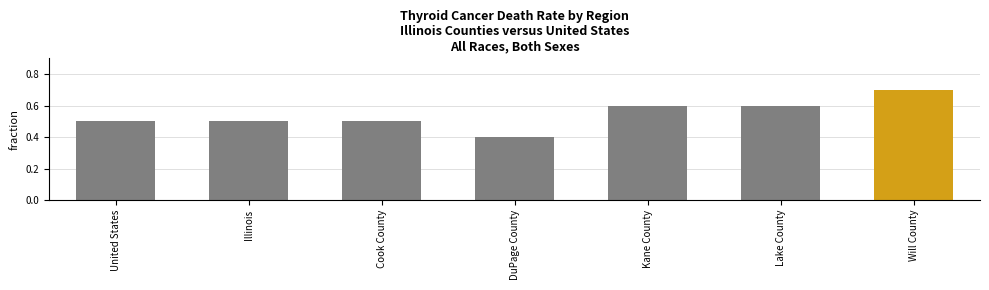

What is the difference between the second highest and second lowest values?

0.1